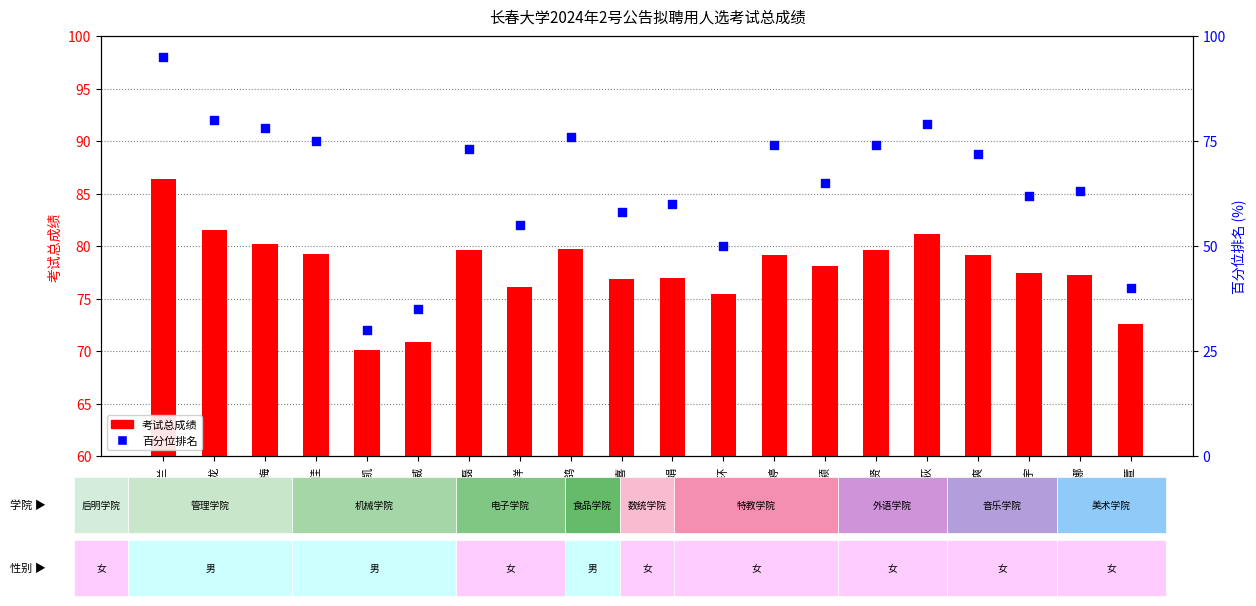

At how many categories does at least one series exceed 44?

20